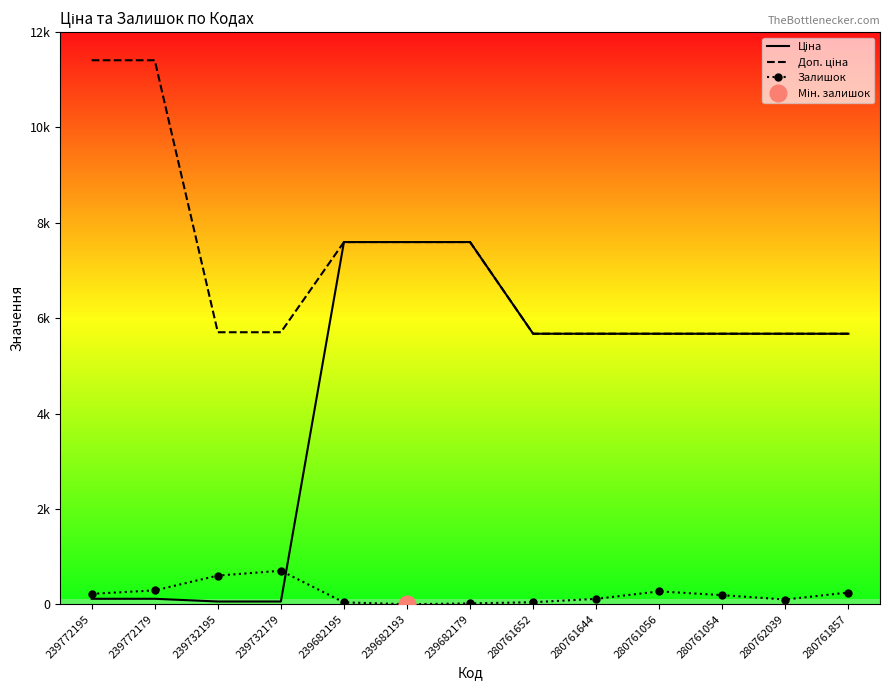

What is the average value of the Доп. ціна series?

7004.8